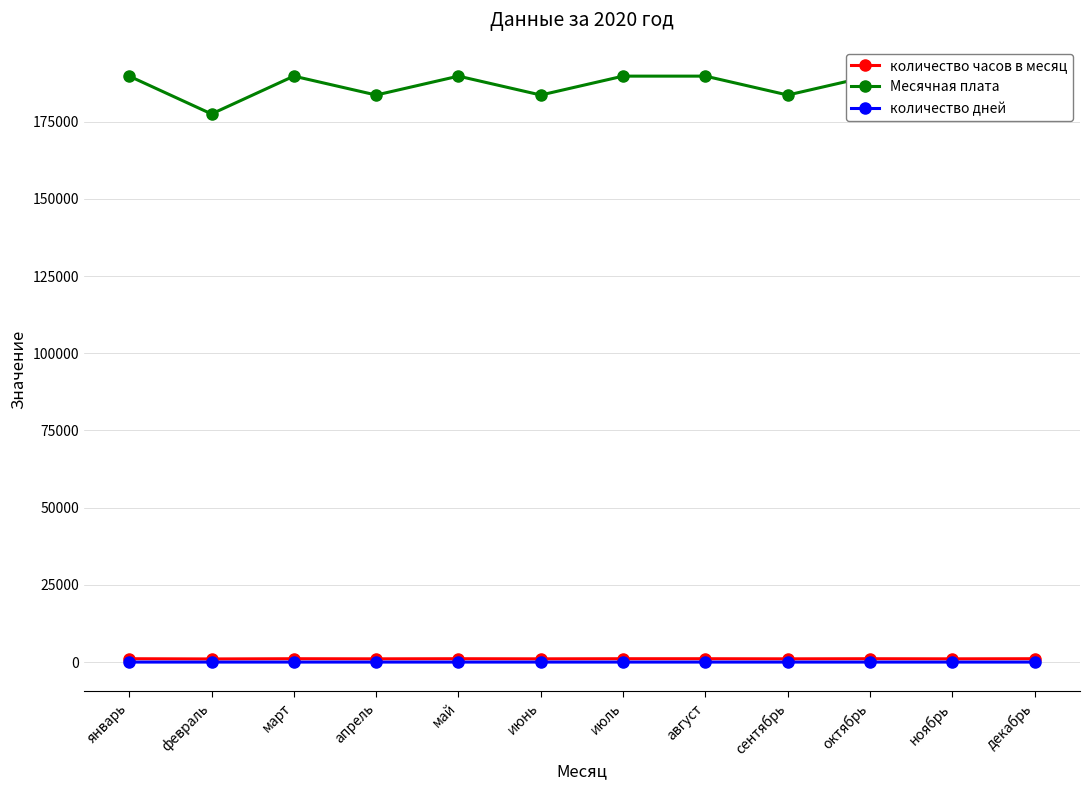

Which category has the highest value in the количество дней series?

январь